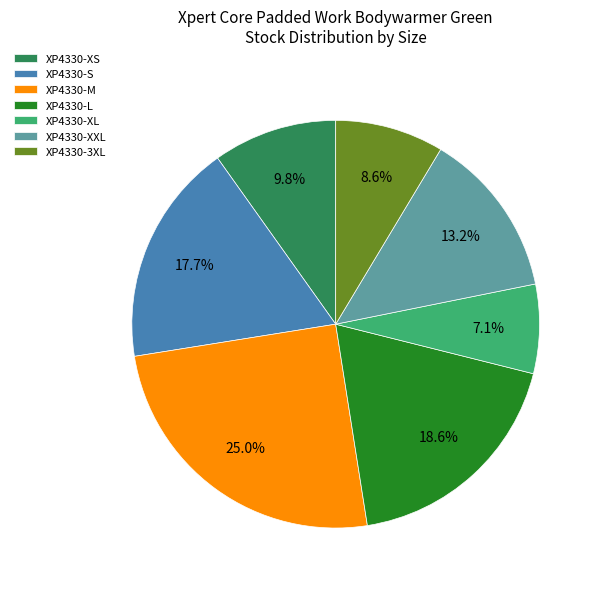

Is there any slice that represents more than half of the pie?

No